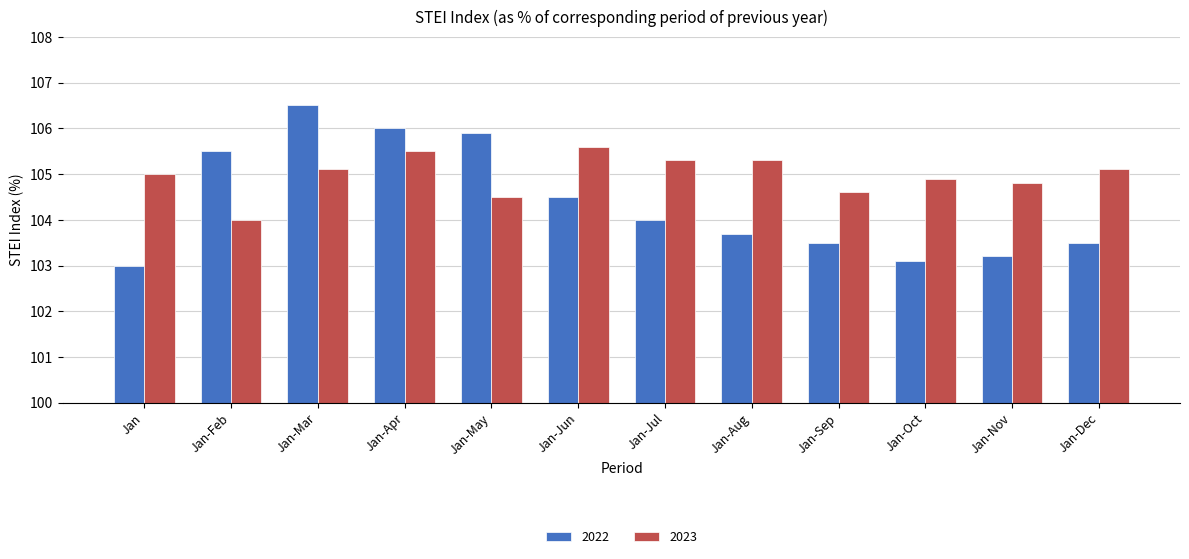

What is the difference between the 2023 values at Jan-Feb and Jan-Mar?

1.1